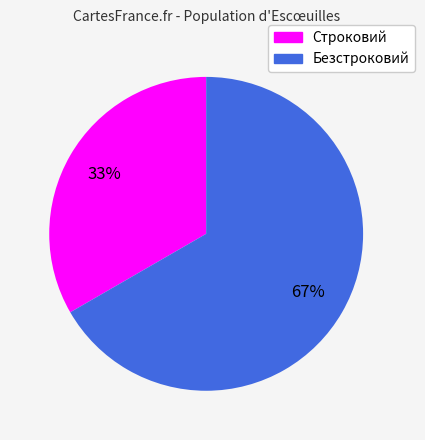

Approximately how many times larger is the value at Строковий compared to Безстроковий?

0.5